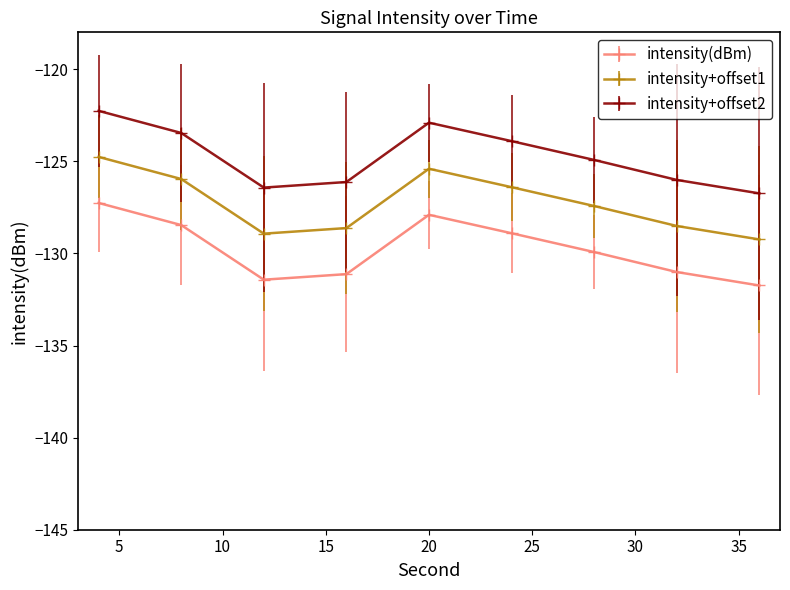

Which series has the largest total across all categories?

intensity+offset2